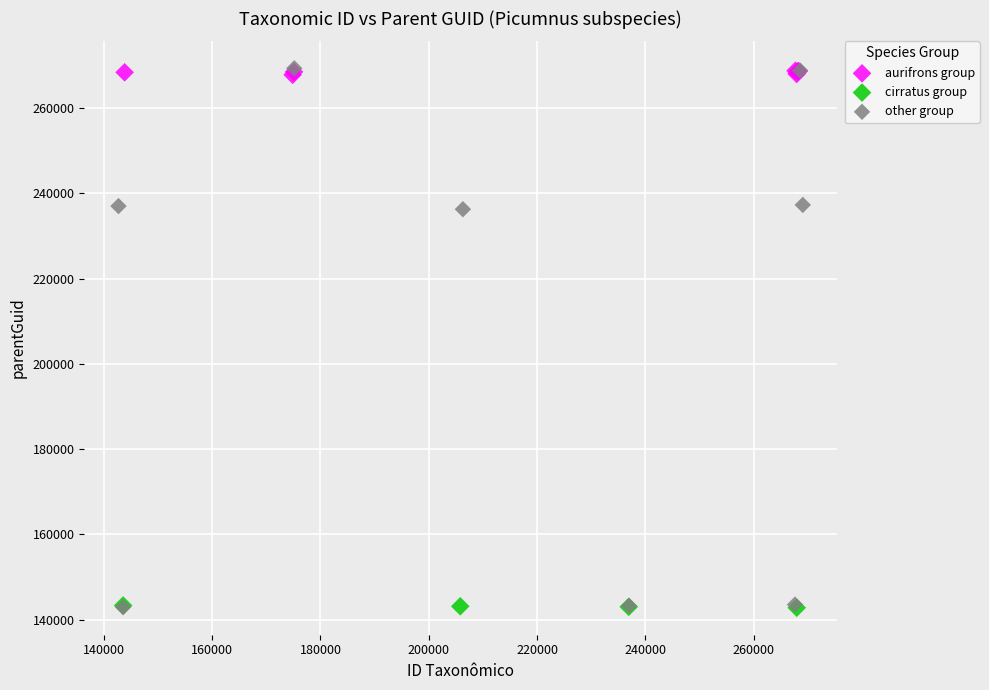

Which series has the largest Y range (max minus min)?

other group